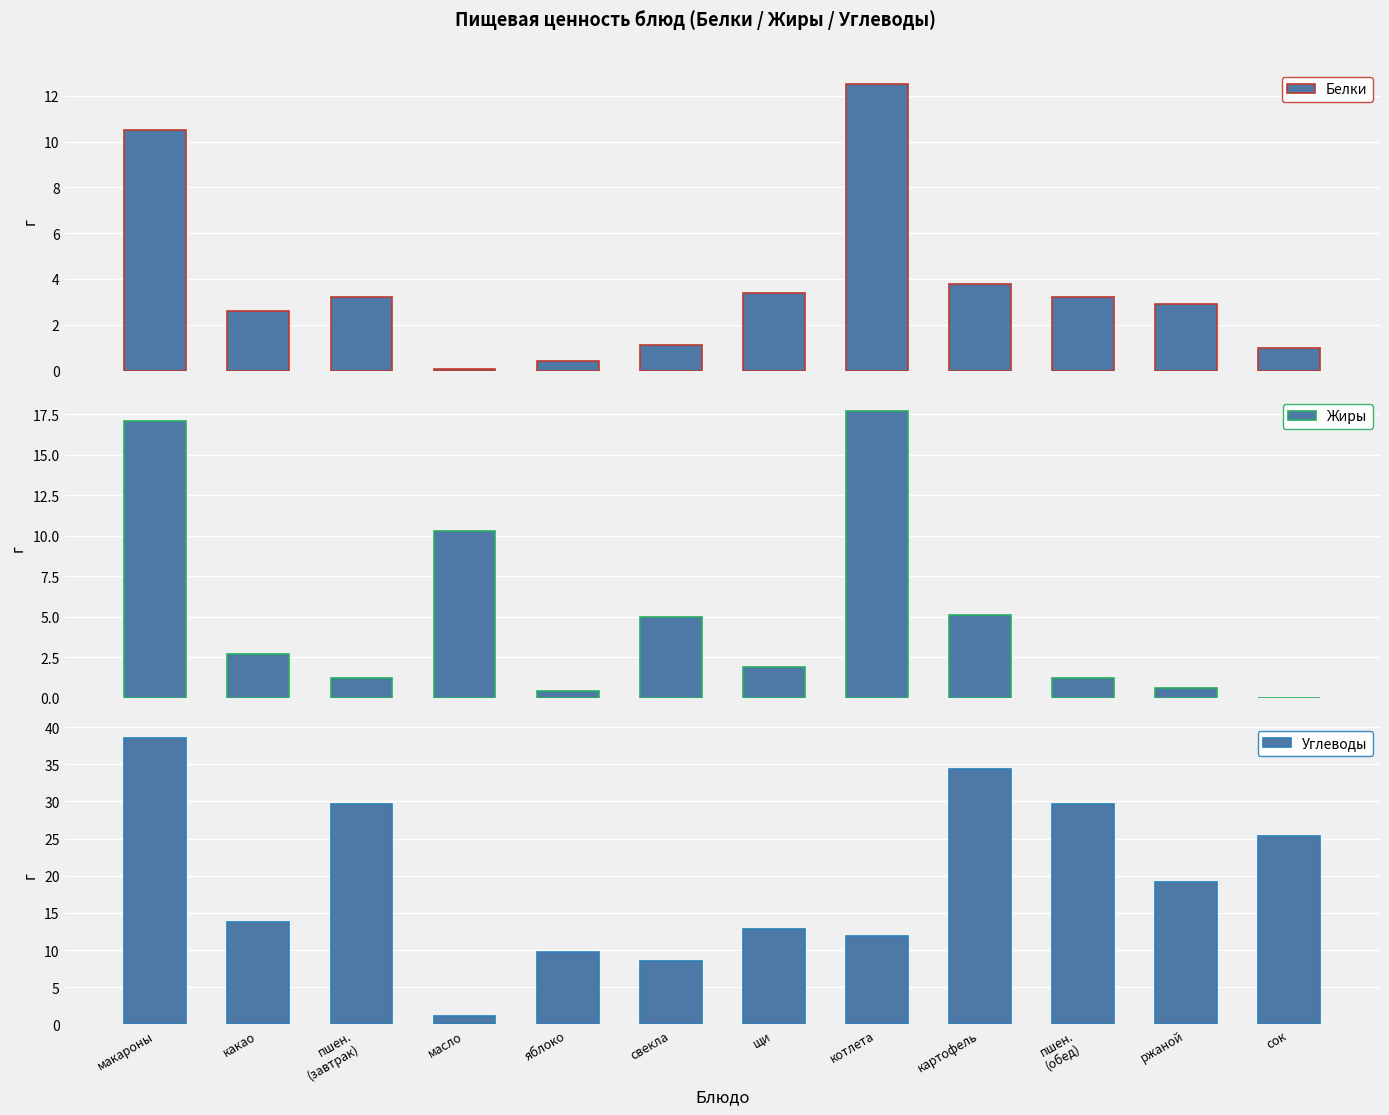

How many groups of bars are there?

12